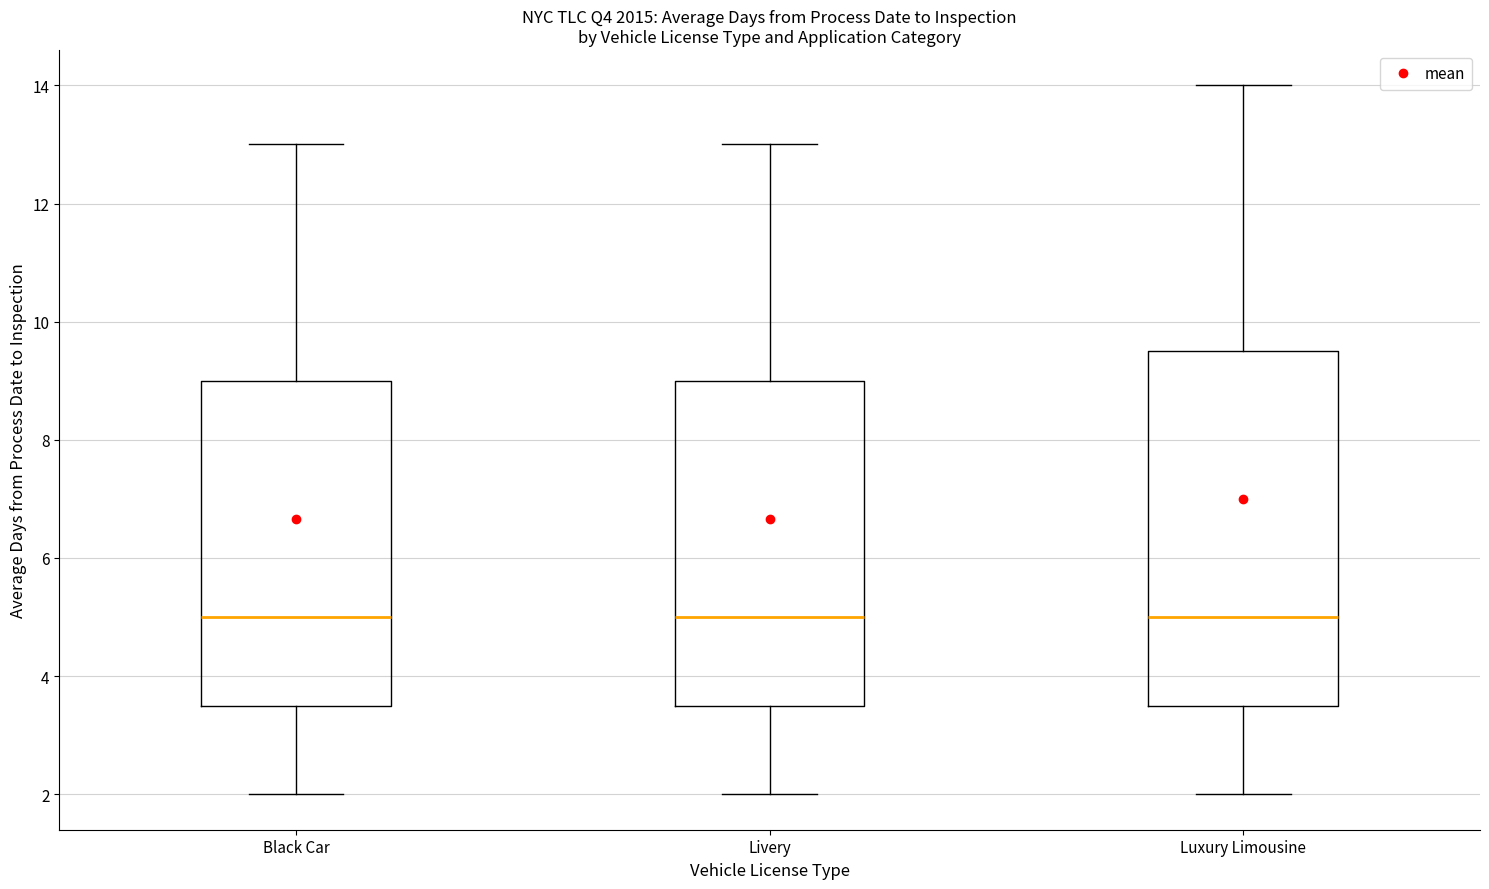

Where does the upper whisker of the box for Black Car end on the y-axis? The values are not printed on the chart, so give them approximately, as read against the axis.

13.0